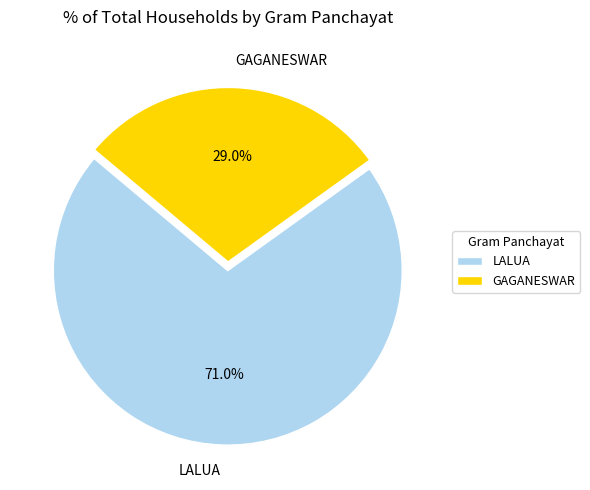

To the nearest percent, what is the average slice percentage?

50%